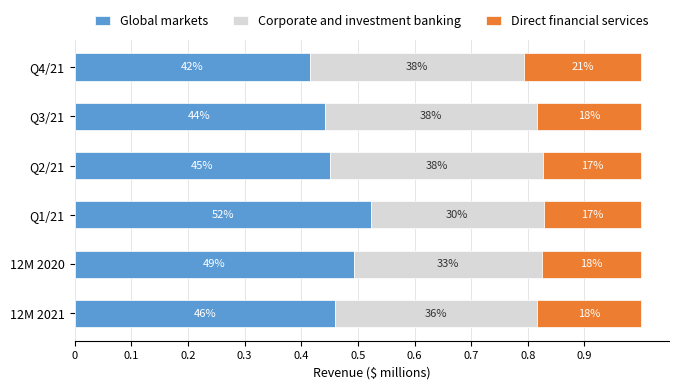

What is the sum of all Global markets values?

2.8